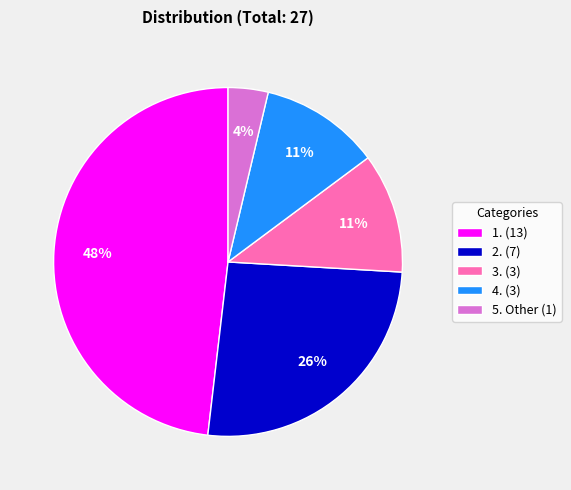

Is it true that 3. (3) is 20% of the pie?

False